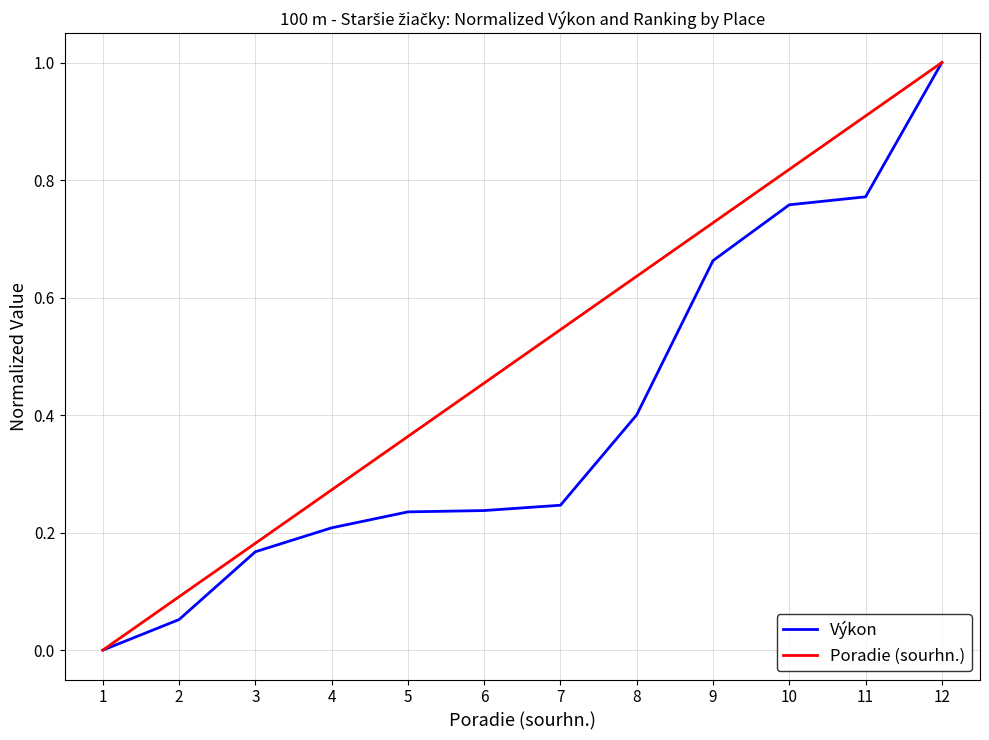

What is the sum of all Výkon values?

4.7